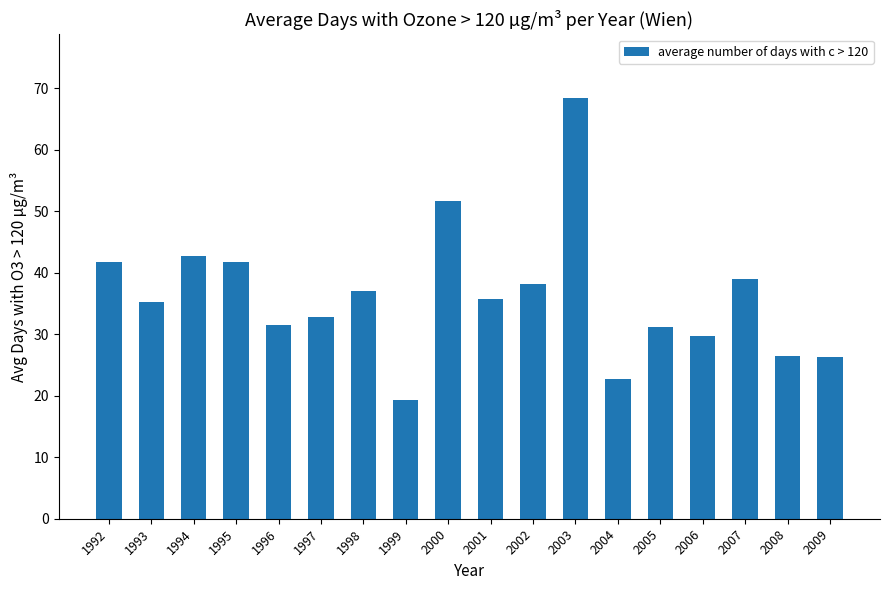

Between 1995 and 1996, which is larger?

1995